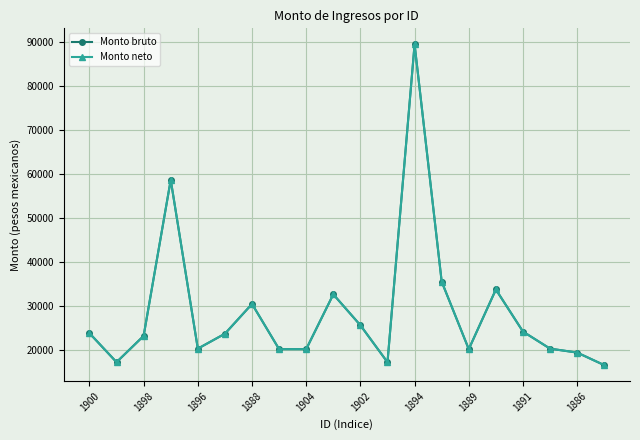

True or false: Monto neto has more than 2 interior local peaks.

True